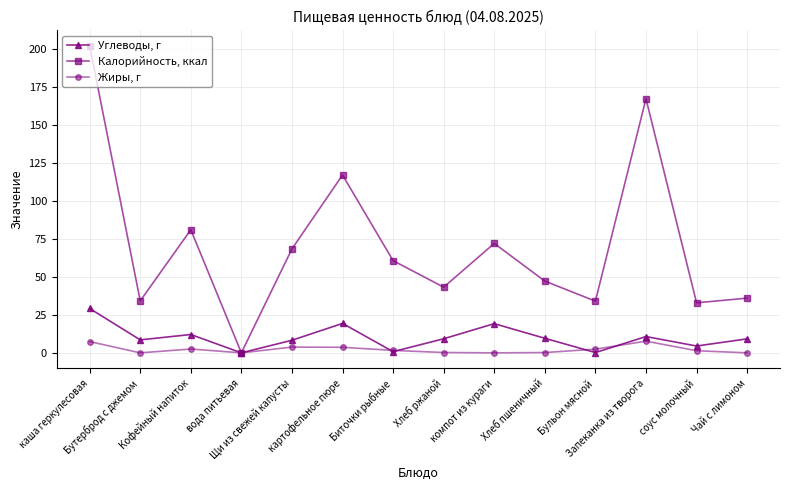

What is the difference between the second highest and second lowest values in the Калорийность, ккал series?

134.3